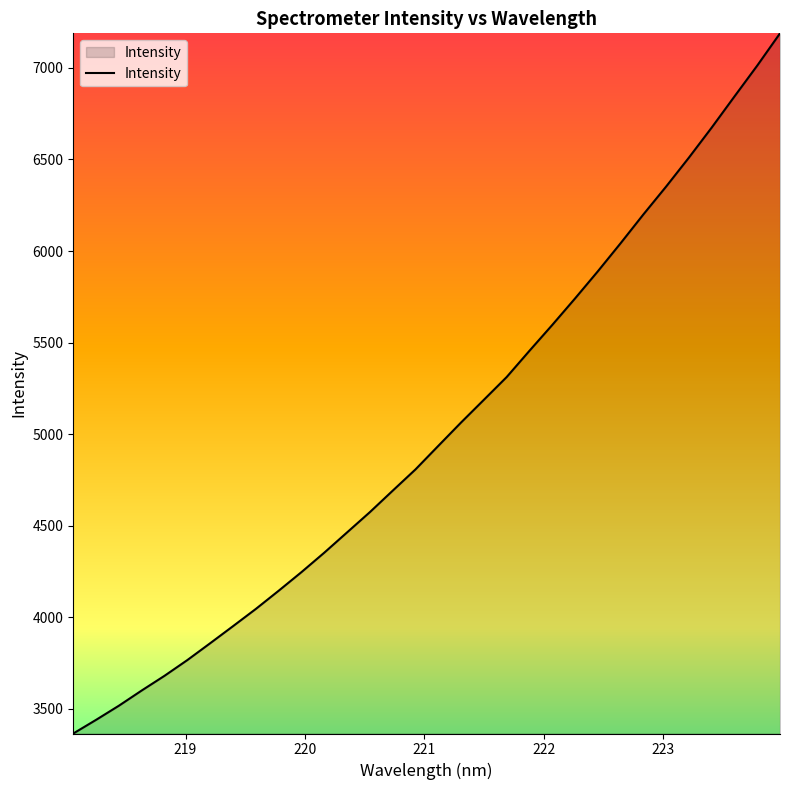

What is the smallest value displayed?

3365.5